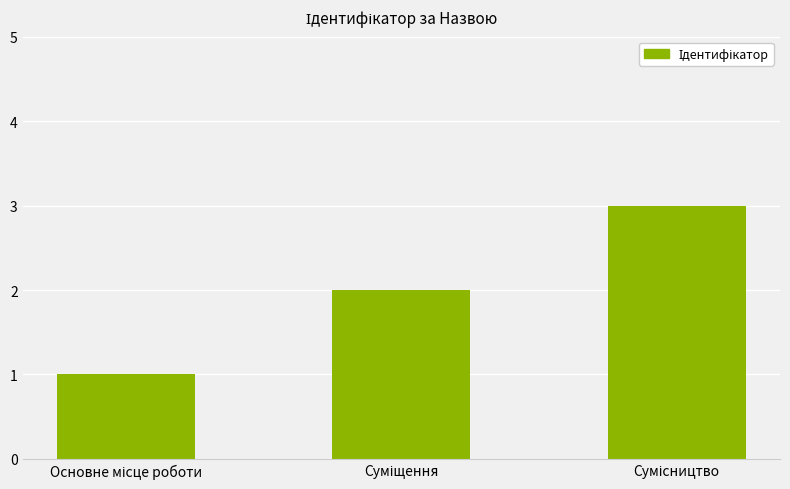

How many data points does each series have?

3